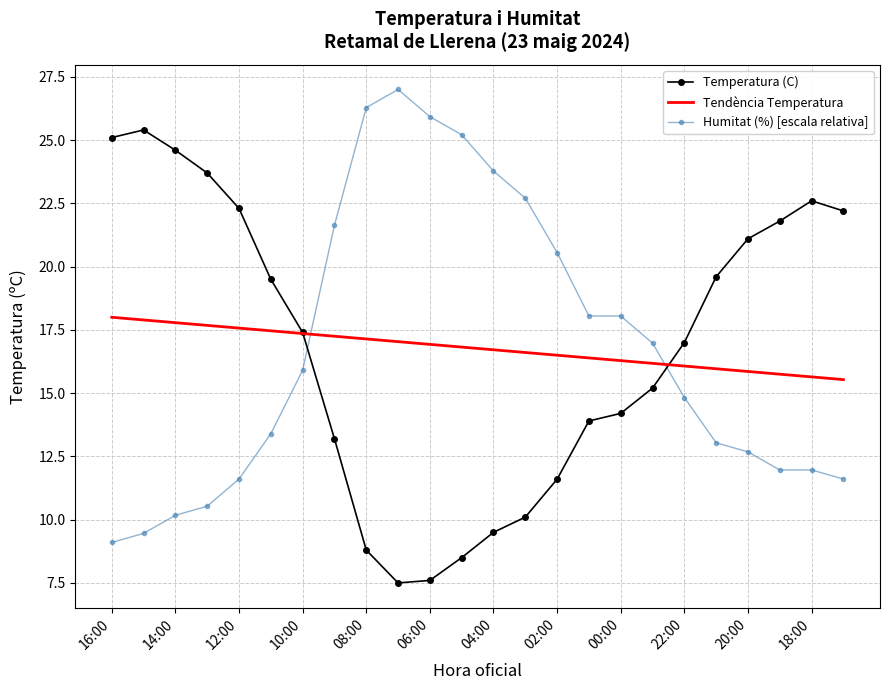

What are all the series names shown in the legend?

Temperatura (C), Tendència Temperatura, Humitat (%) [escala relativa]